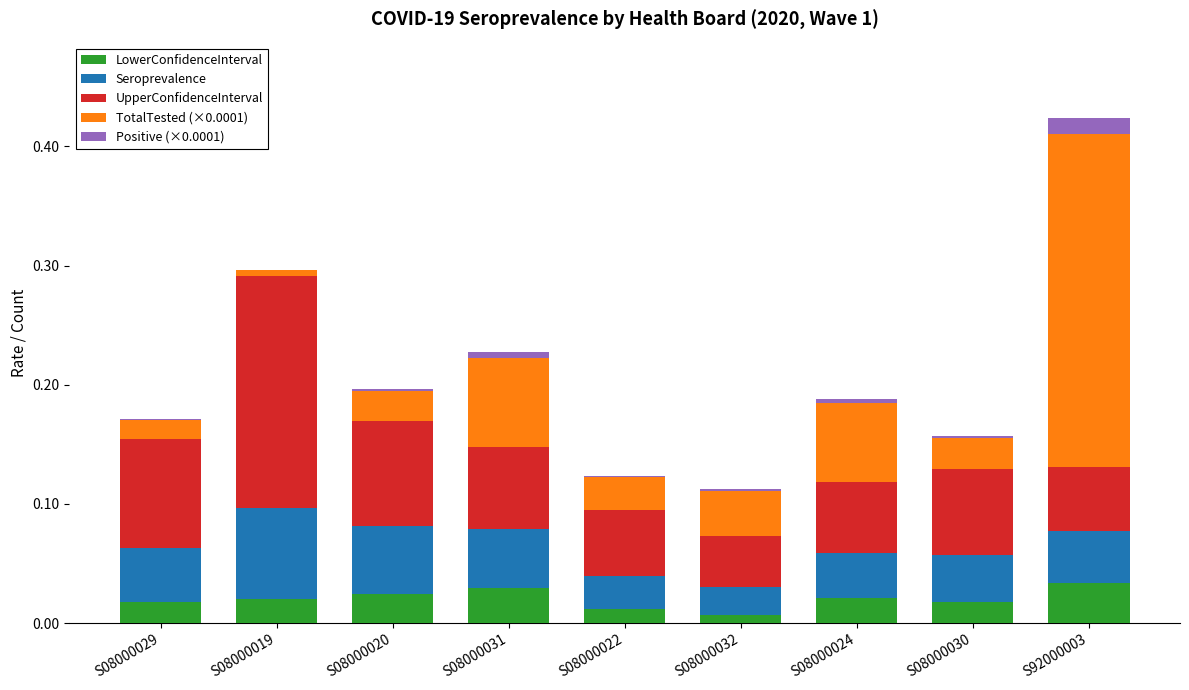

True or false: LowerConfidenceInterval has a value of 0.0 at S08000024.

True